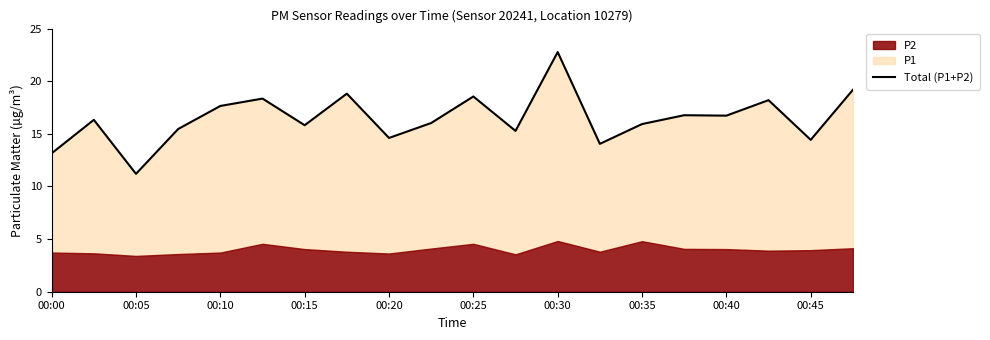

Does the chart have visible grid lines?

No